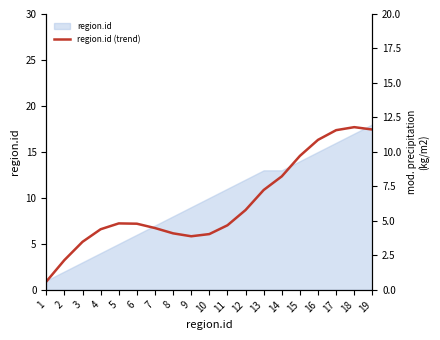

Rank the categories by value from highest to lowest.

18, 19, 17, 16, 15, 14, 13, 12, 5, 6, 11, 7, 4, 8, 10, 9, 3, 2, 1